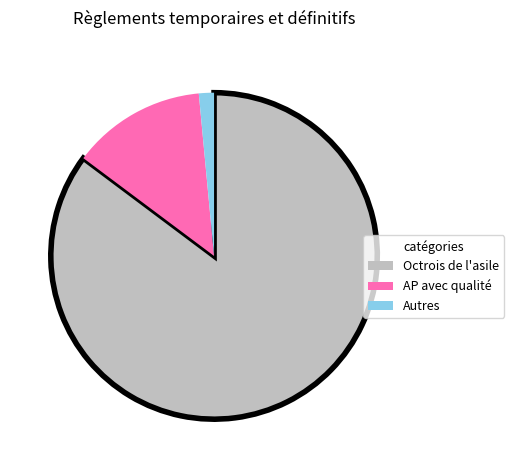

How many segments does this pie chart have?

3